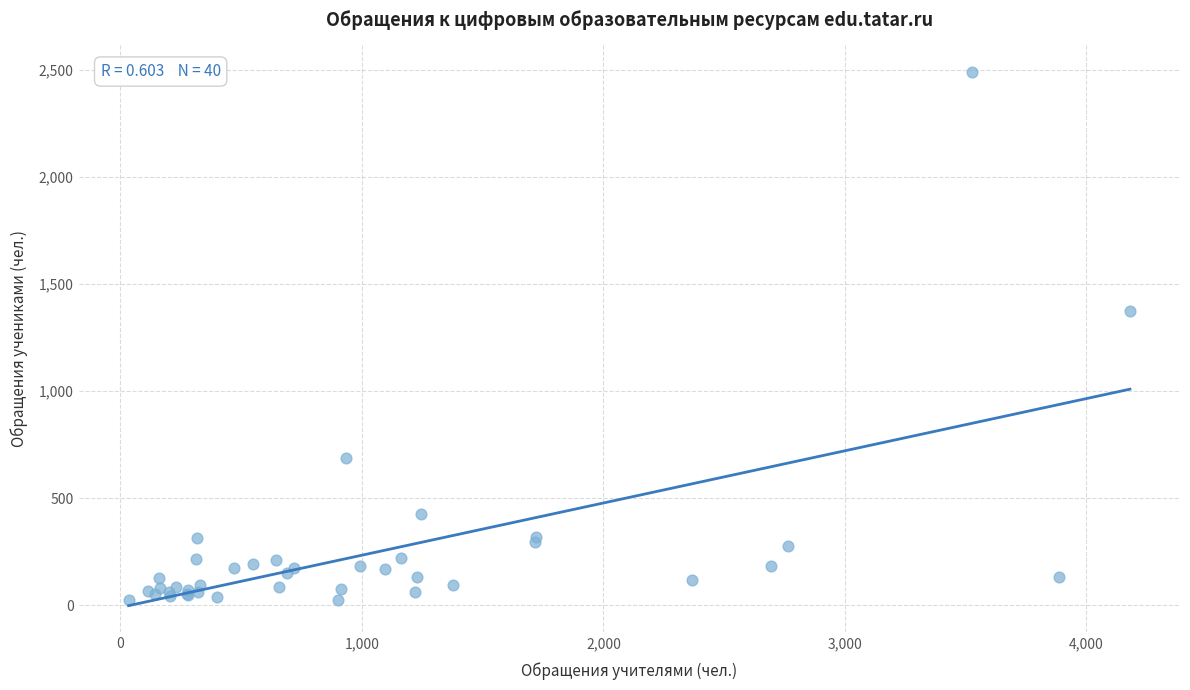

What Y value in the scatter plot is closest to 1257?

1375